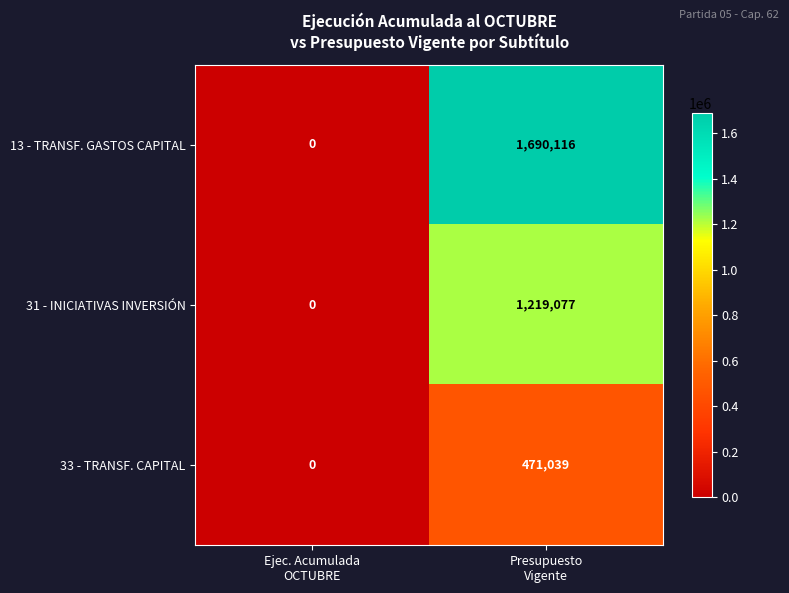

Which series has the largest total across all categories?

13 - TRANSF. GASTOS CAPITAL